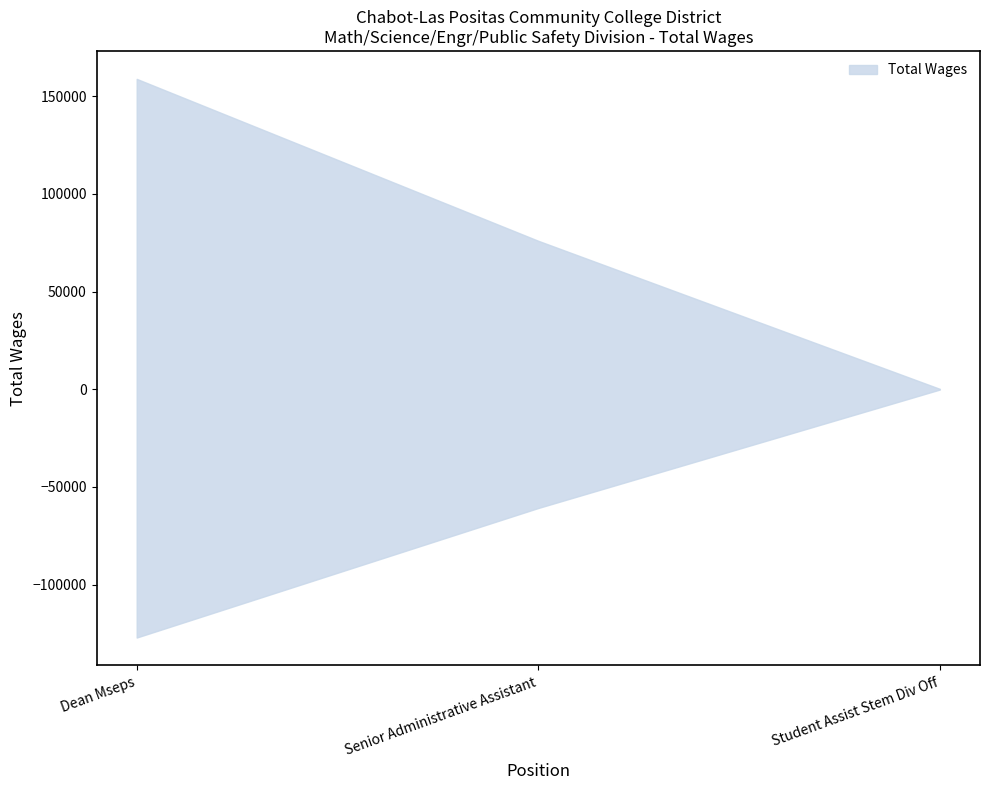

What is the greatest value displayed?

158915